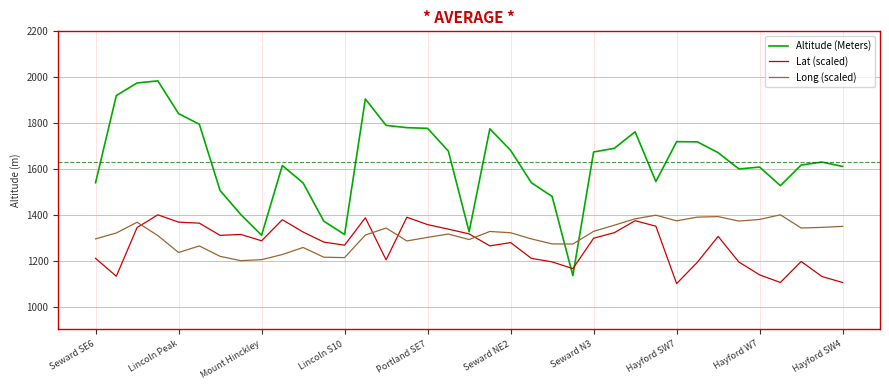

Which series has the largest range (max minus min)?

Altitude (Meters)